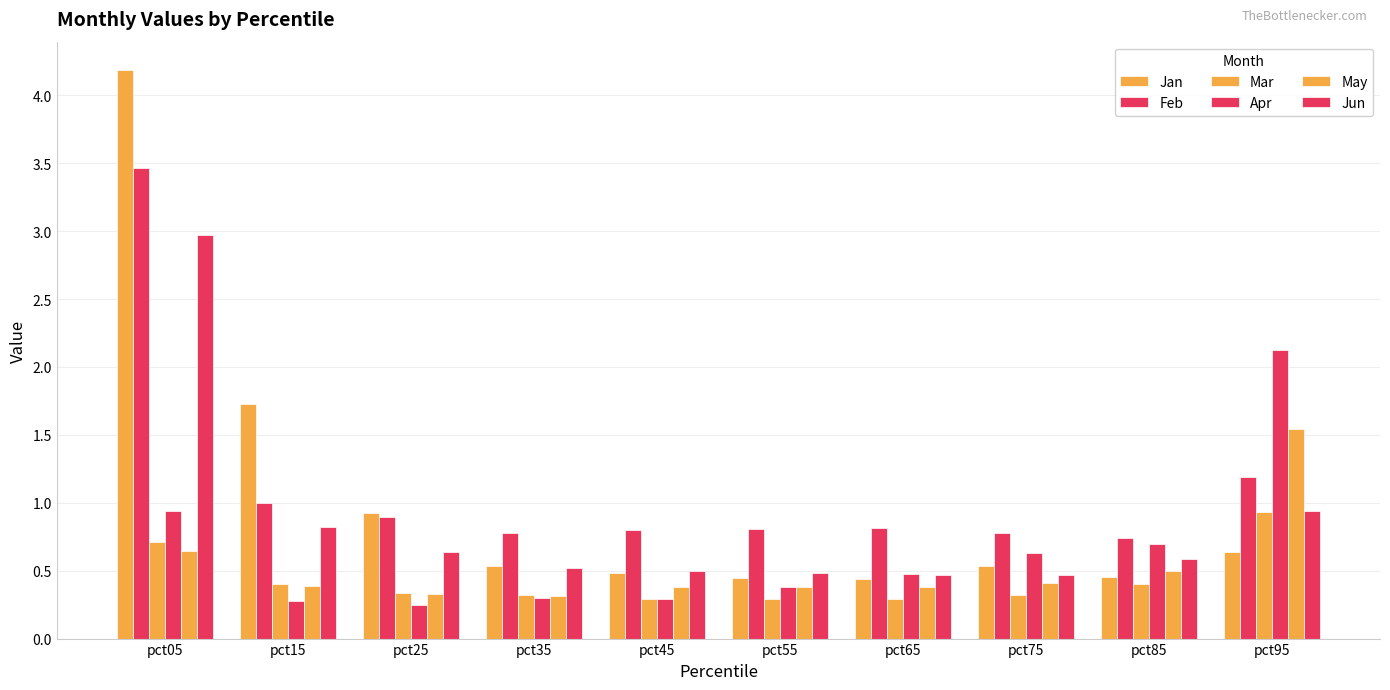

Is it true that Apr equals 1.2 at pct05?

False